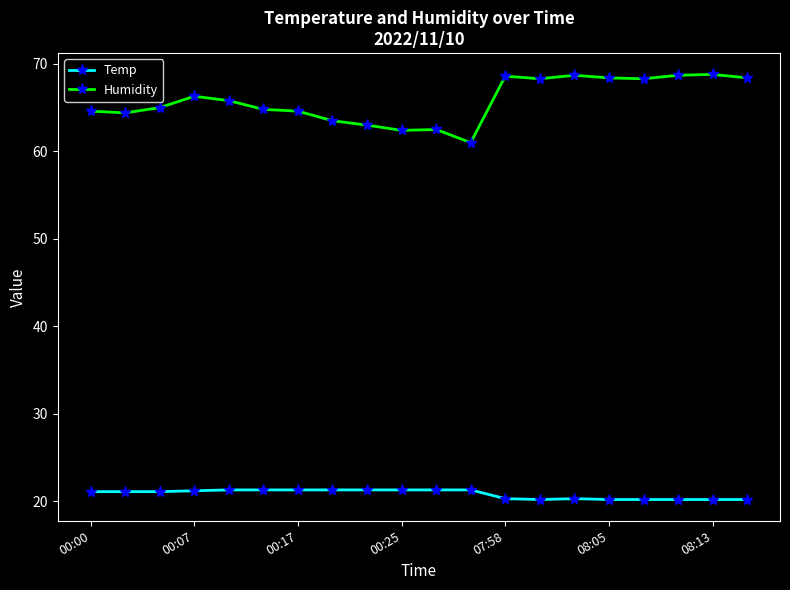

True or false: Humidity and Temp intersect in this chart.

False